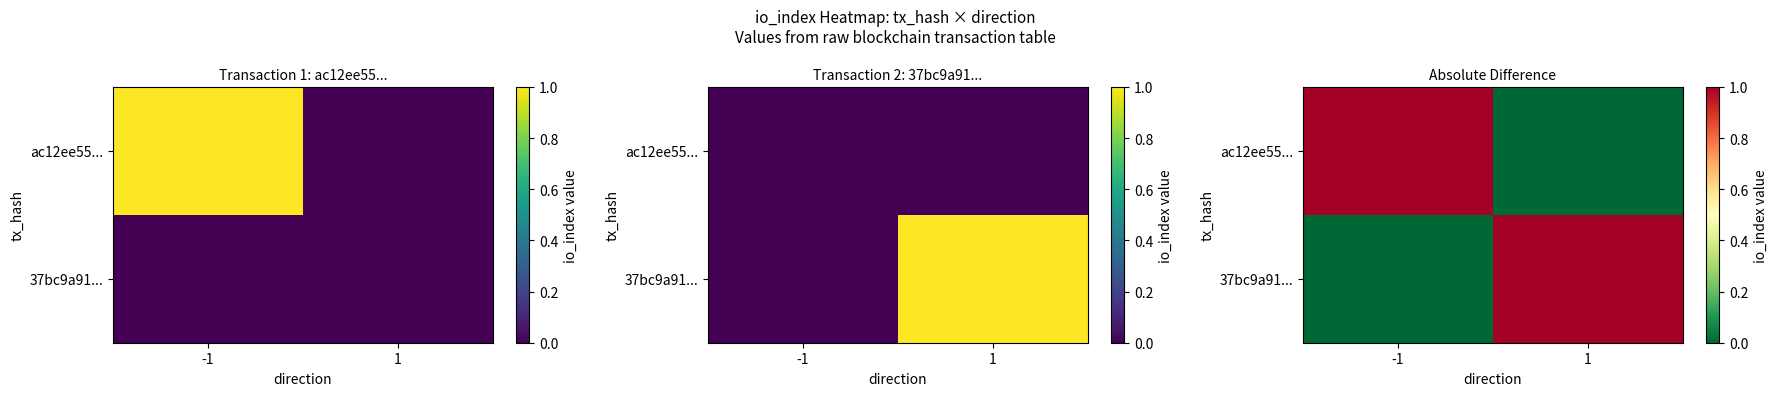

Is it true that 37bc9a91... equals 1 at 1?

True